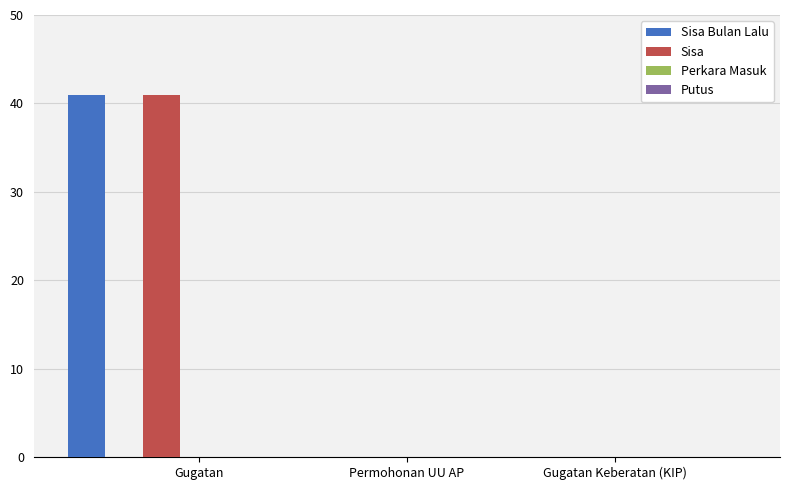

What is the maximum value shown in the chart?

41